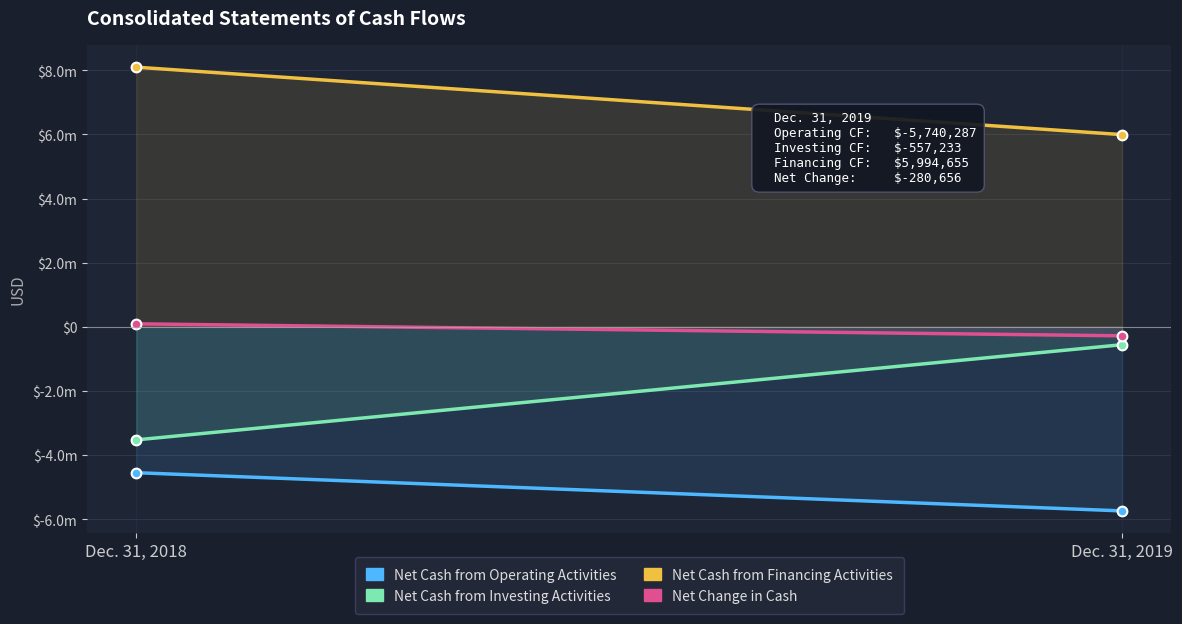

How many lines are shown in the chart?

4